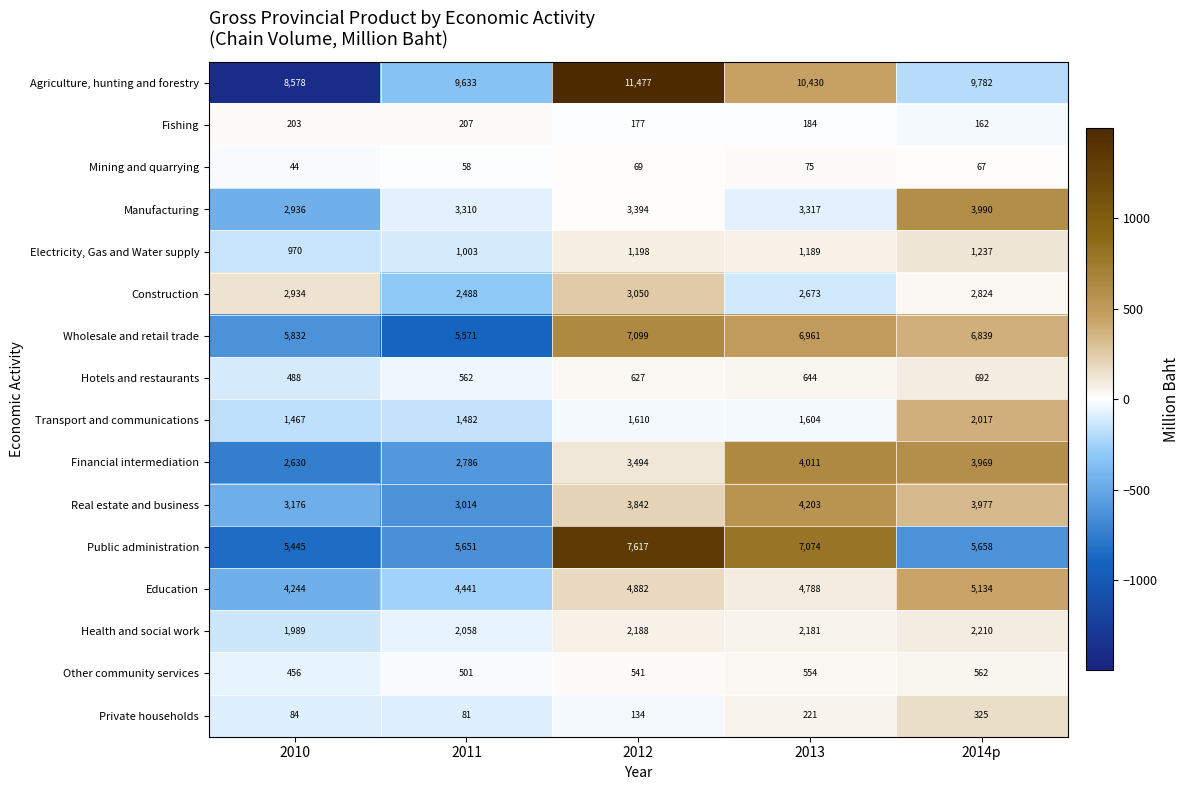

Which series has the largest range (max minus min)?

Agriculture, hunting and forestry